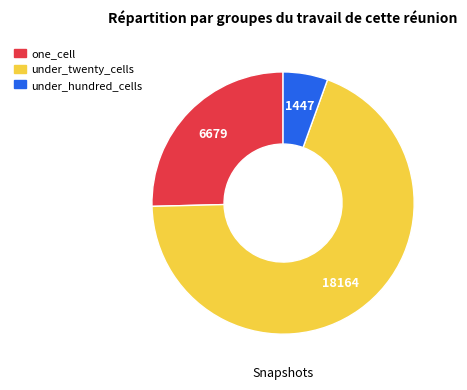

Is there a majority slice in this chart?

Yes